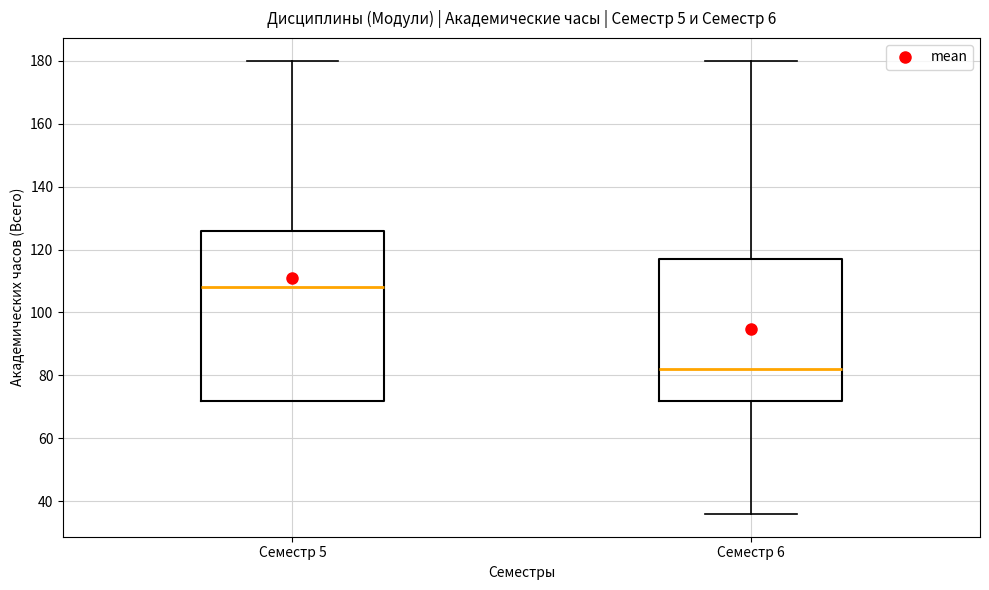

Reading left to right, read every box against the y-axis: the position of its median line, the range the box covers, and the ends of its whiskers. The values are not printed on the chart, so give them approximately, as read against the axis.

Семестр 5: median 108, box 72 to 126, whiskers 72 to 180
Семестр 6: median 82, box 72 to 118, whiskers 36 to 180